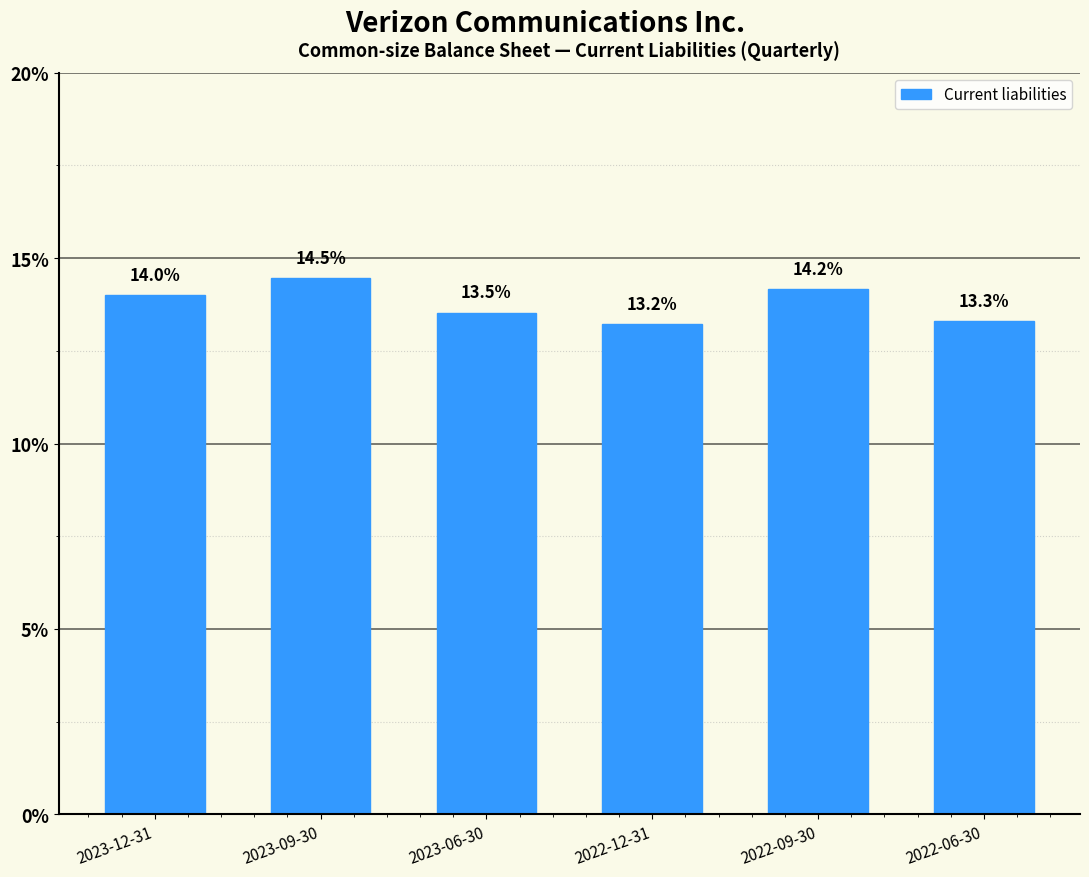

What is the average value?

0.1